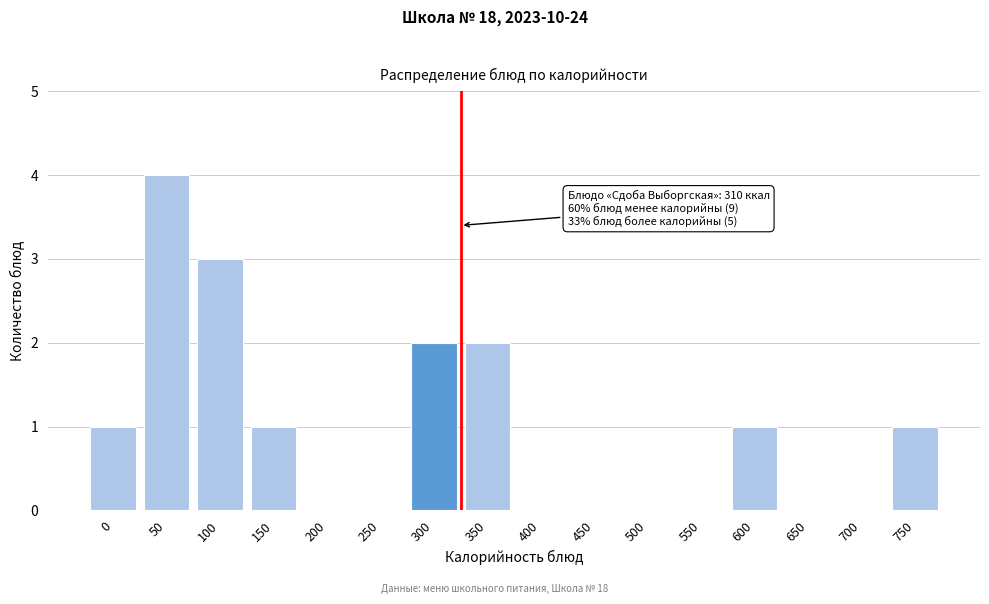

Reading left to right, transcribe all the data shown in this chart.

0=1	50=4	100=3	150=1	200=0	250=0	300=2	350=2	400=0	450=0	500=0	550=0	600=1	650=0	700=0	750=1